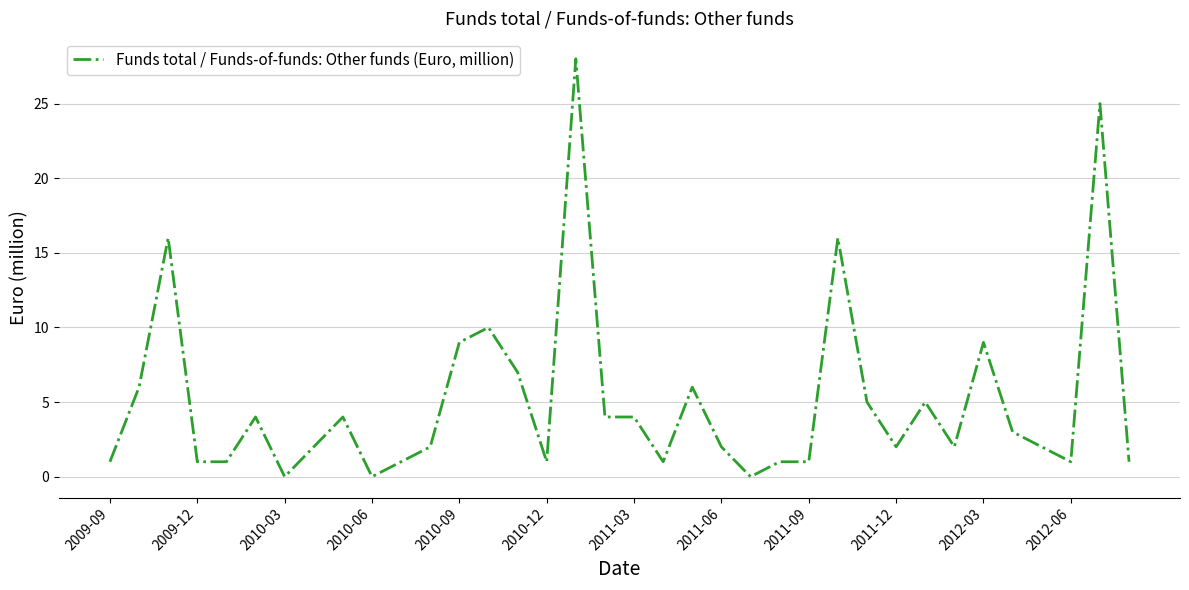

What is the maximum value shown in the chart?

28